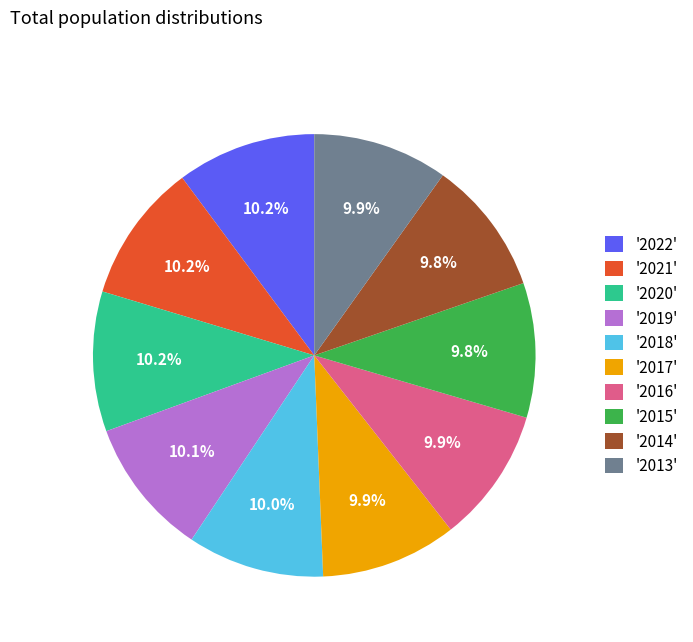

To the nearest percent, what is the average slice percentage?

10%